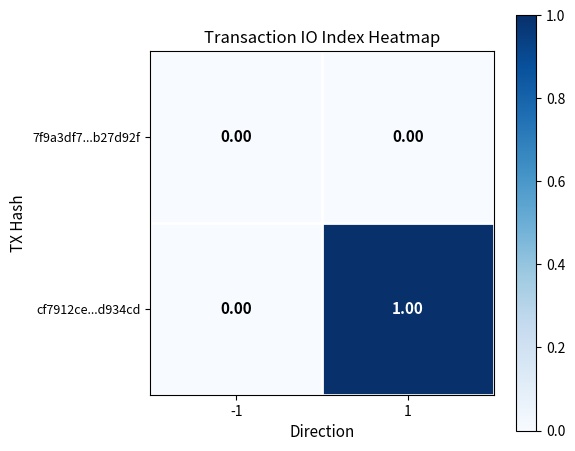

At 1, list the series in order from largest to smallest.

cf7912ce...d934cd, 7f9a3df7...b27d92f